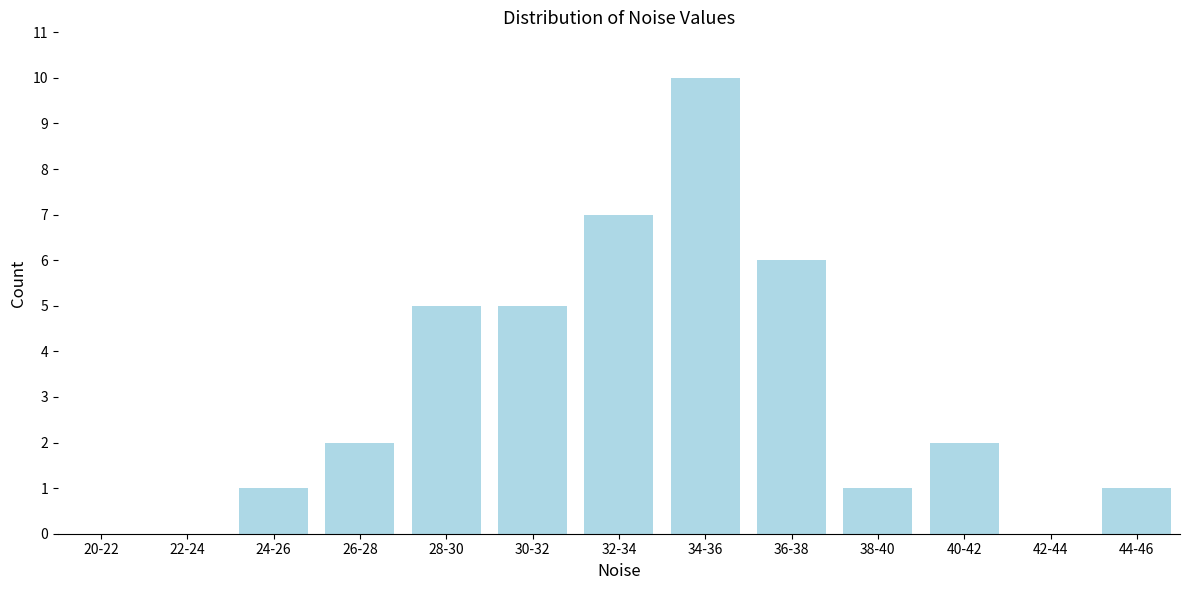

Reading left to right, what are all the values shown in this chart?

20-22=0	22-24=0	24-26=1	26-28=2	28-30=5	30-32=5	32-34=7	34-36=10	36-38=6	38-40=1	40-42=2	42-44=0	44-46=1